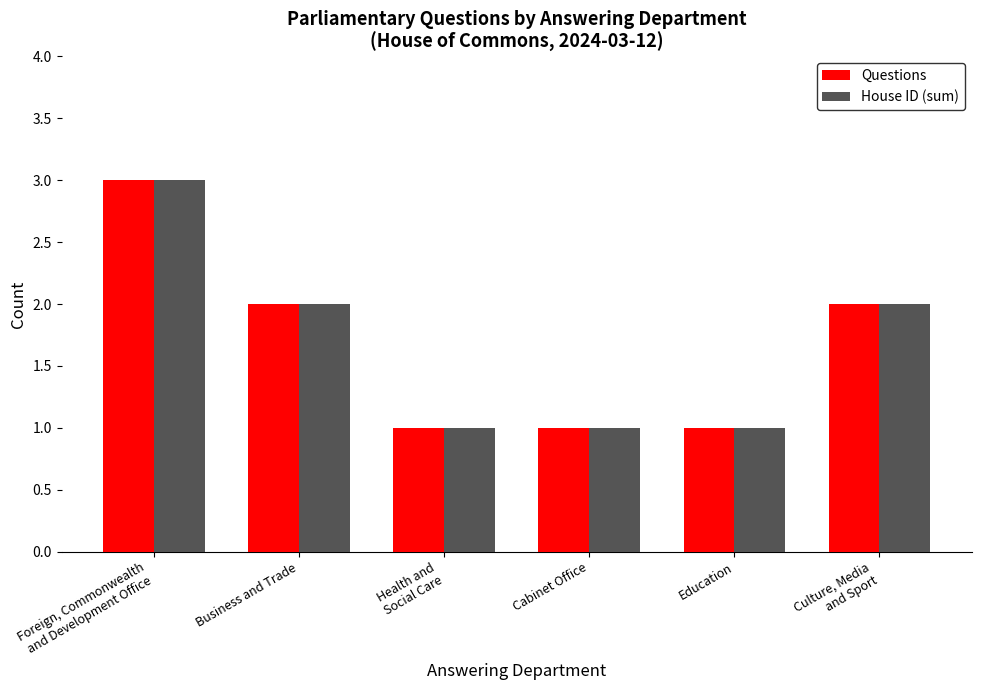

What is the average value of the Questions series?

2